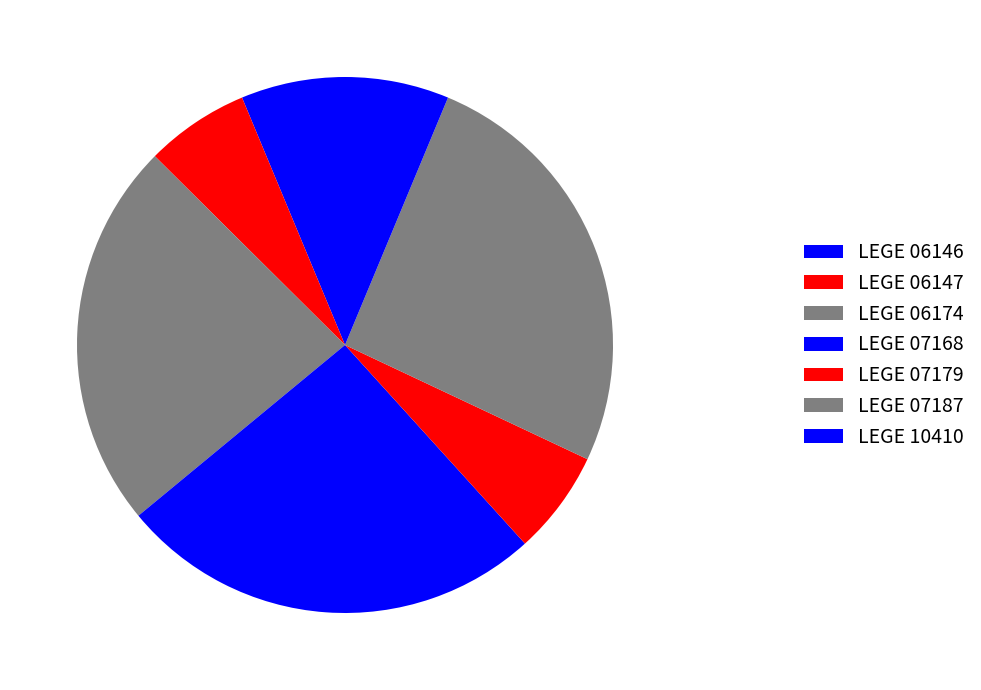

Rank the categories by value from lowest to highest.

LEGE 07179, LEGE 06146, LEGE 06147, LEGE 10410, LEGE 06174, LEGE 07168, LEGE 07187